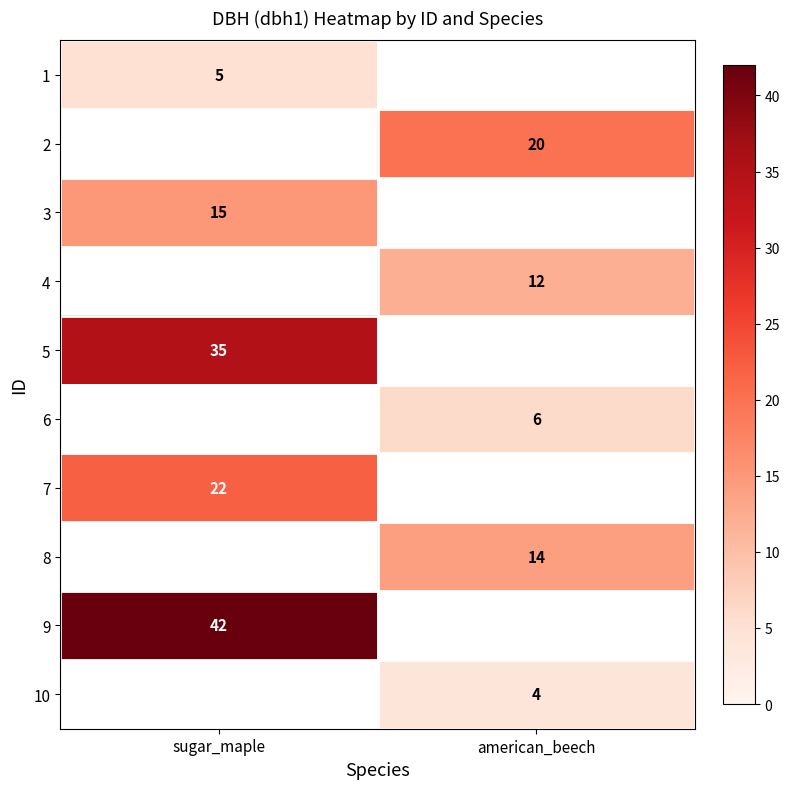

At how many categories does at least one series exceed 21?

1